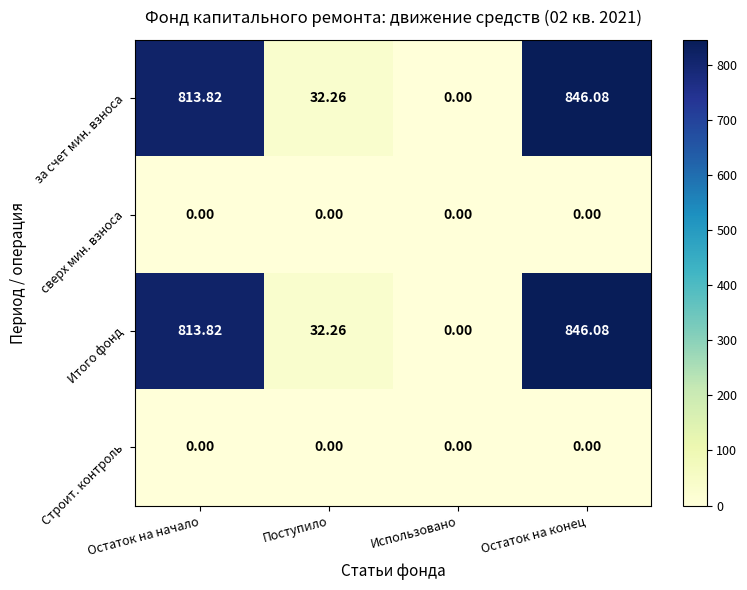

At which label does Итого фонд first exceed 813?

Остаток на начало